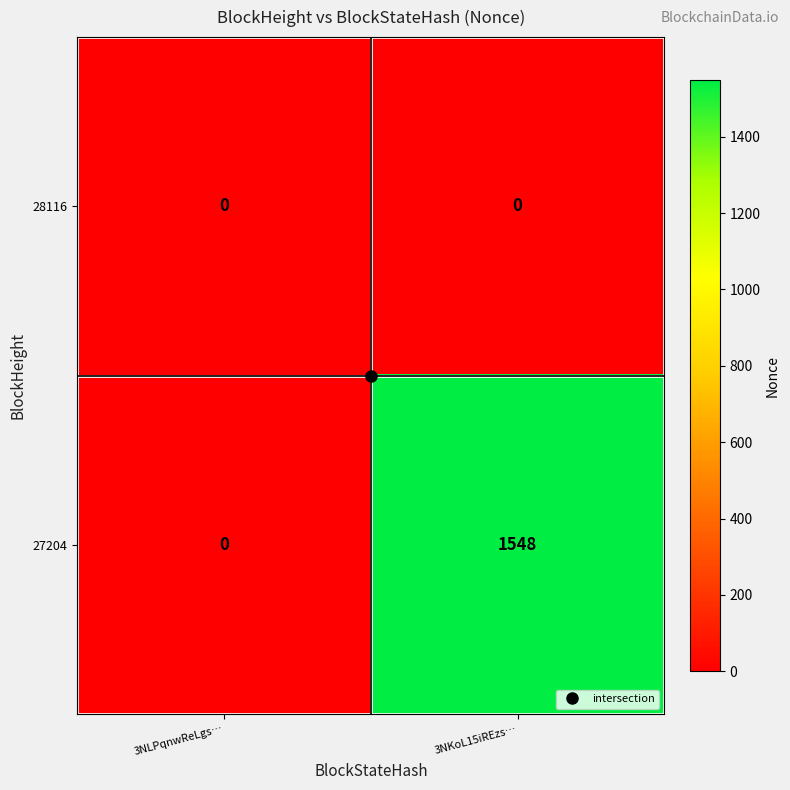

How many values in the 27204 series are below 1548?

1